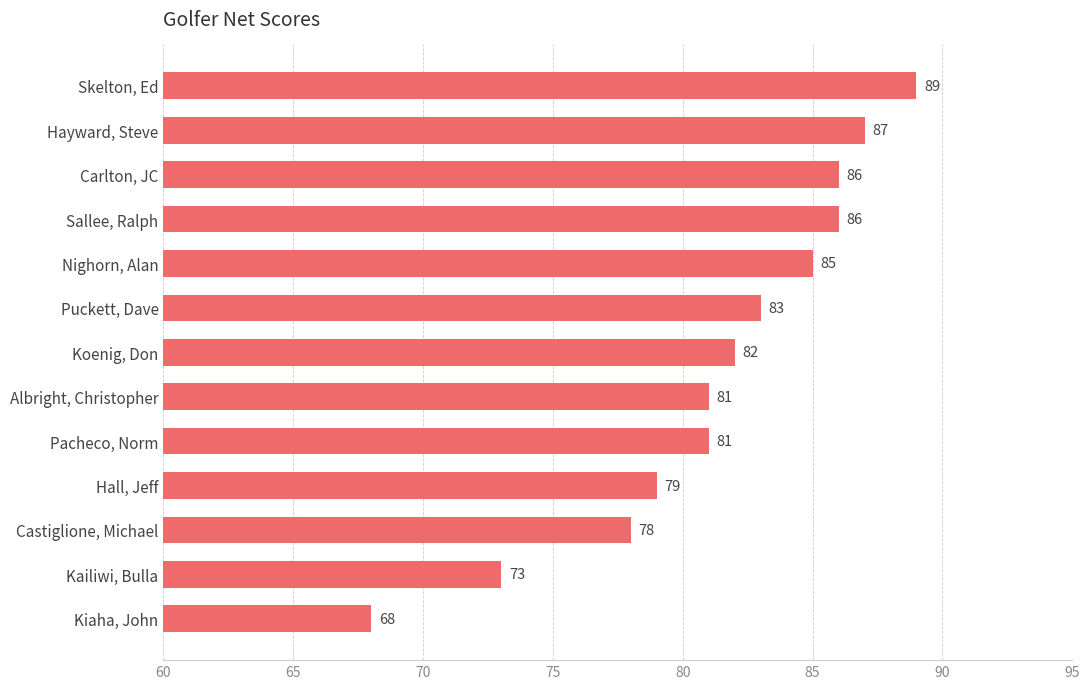

What is the value of the 7th bar from the top?

82